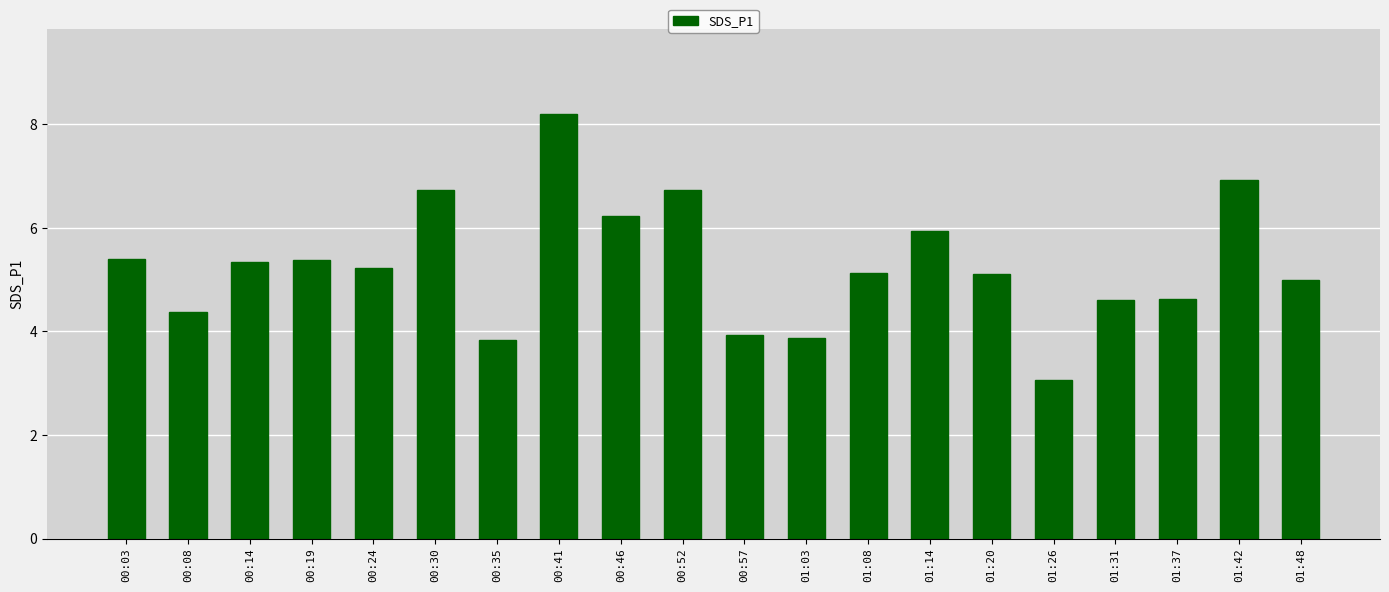

What is the change in value from 00:30 to 01:14?

-0.8